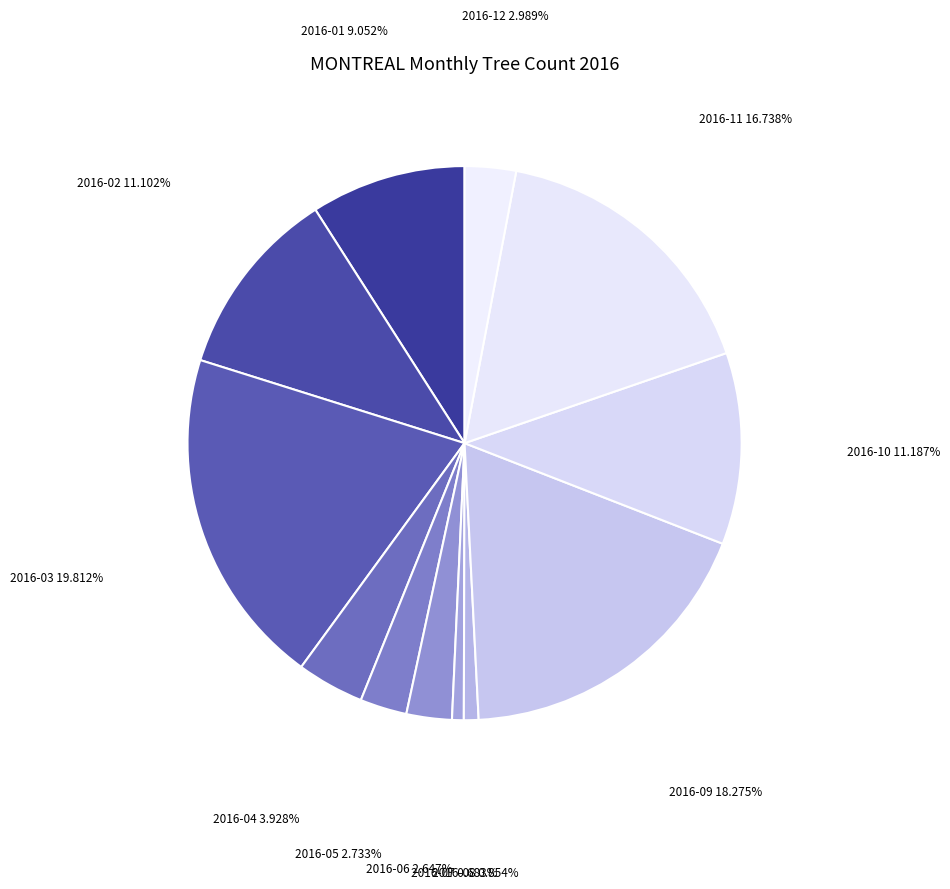

How many segments does this pie chart have?

12